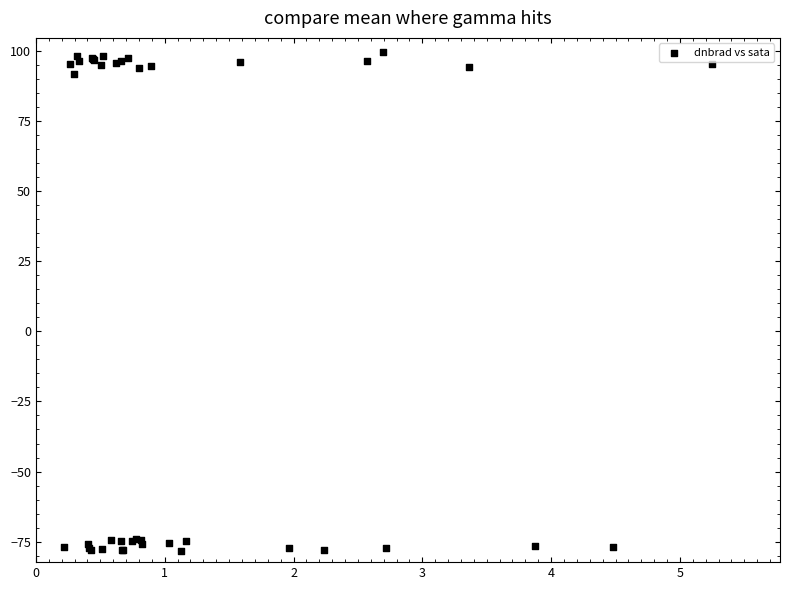

What Y value in the scatter plot is closest to 10?

91.7